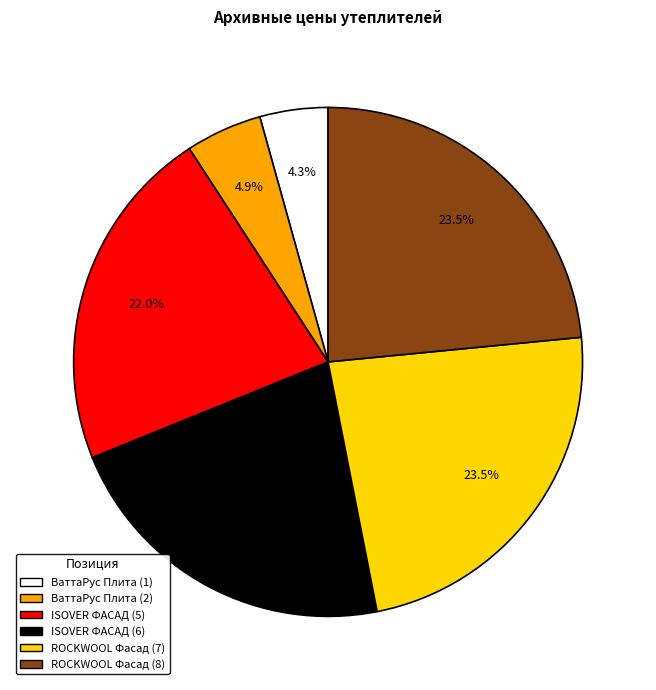

Is it true that ВаттаРус Плита (2) is 5% of the pie?

True